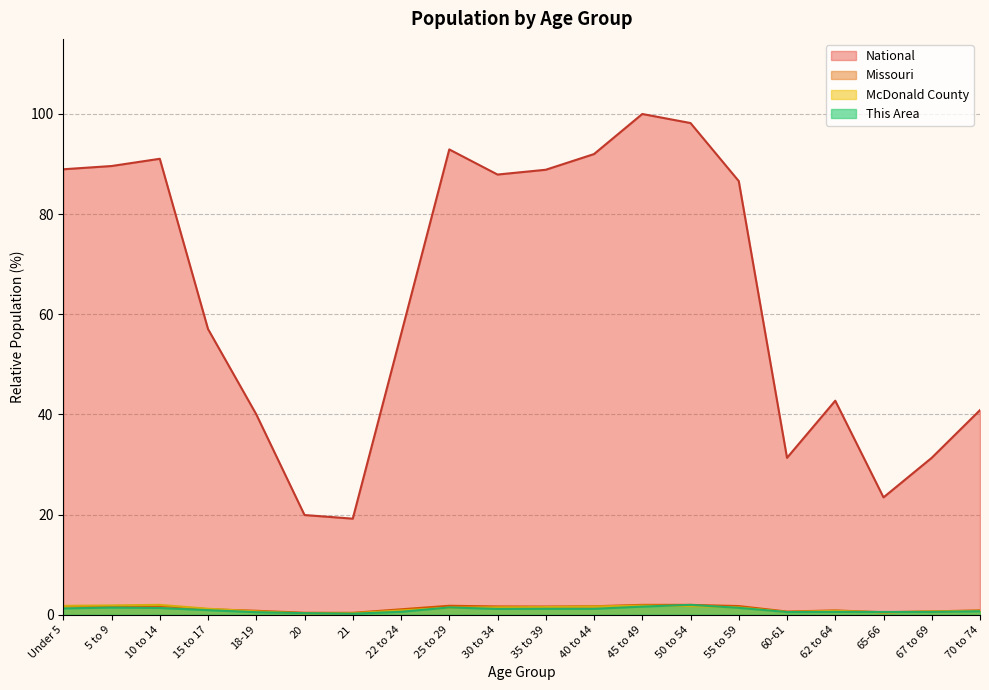

Which series has the largest range (max minus min)?

National